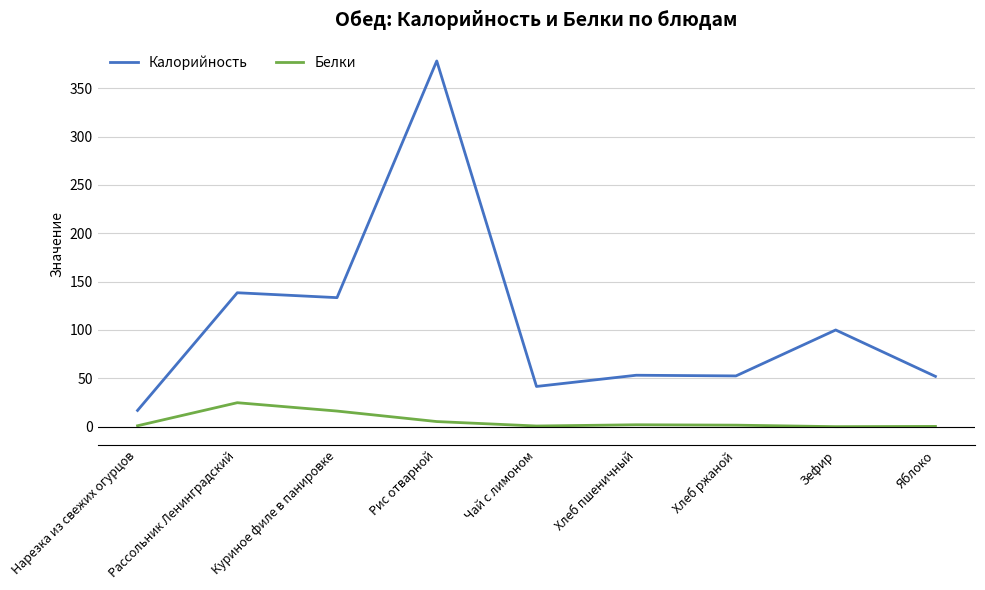

Which series has the largest total across all categories?

Калорийность